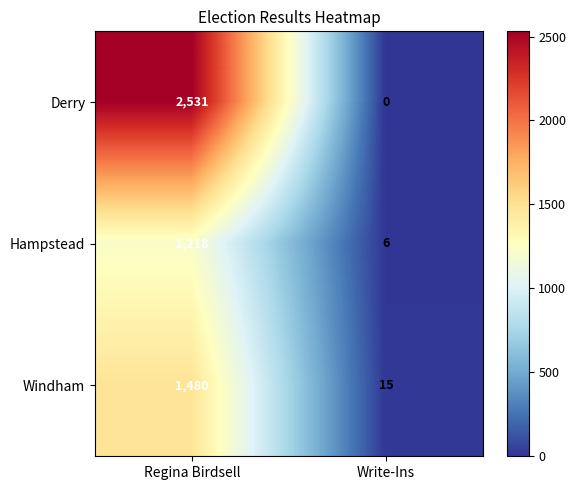

Reading left to right, transcribe all the data shown in this chart.

Derry: 2531	0
Hampstead: 1218	6
Windham: 1480	15